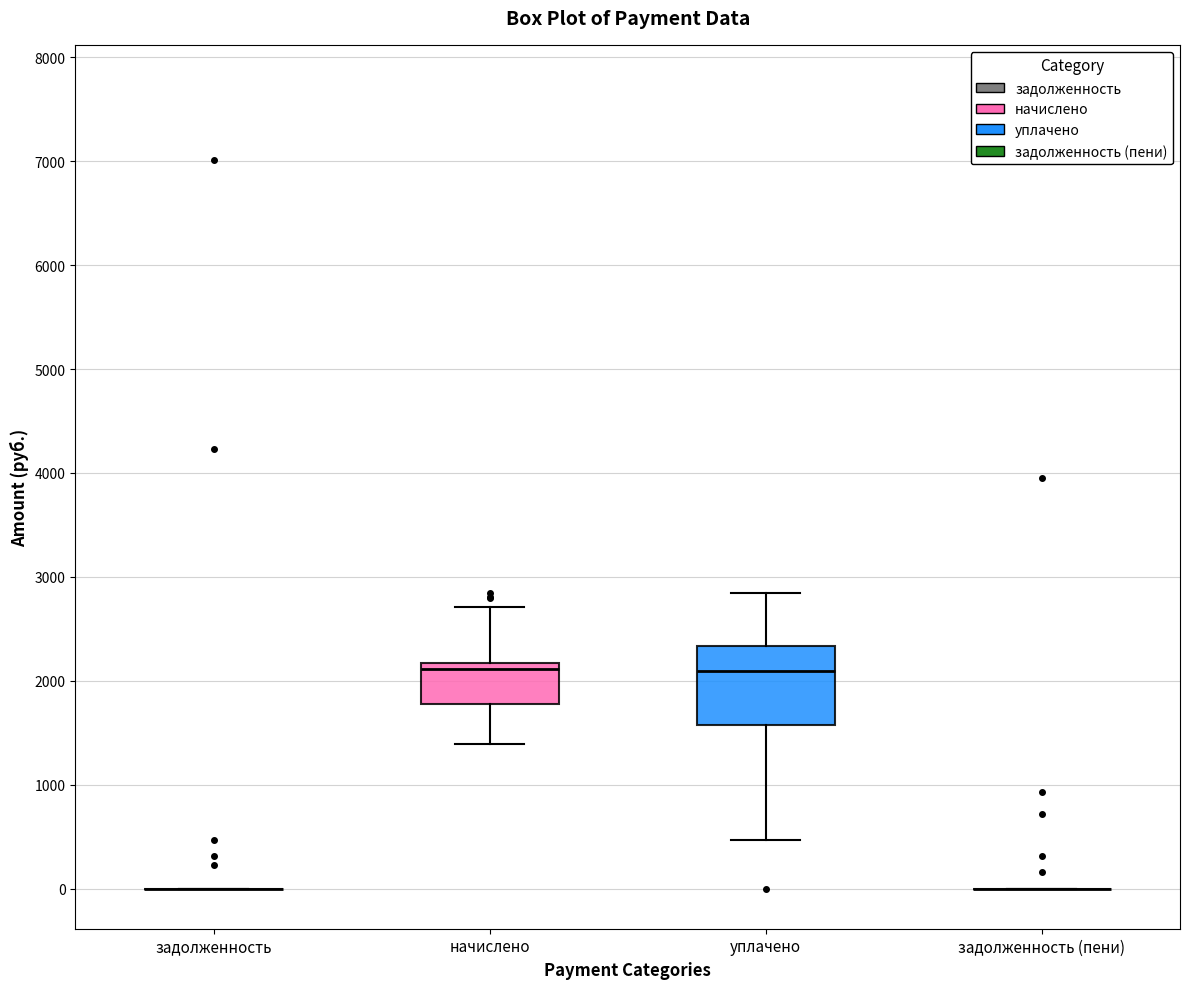

Where does the median line of the box for уплачено sit on the y-axis? The values are not printed on the chart, so give them approximately, as read against the axis.

2100